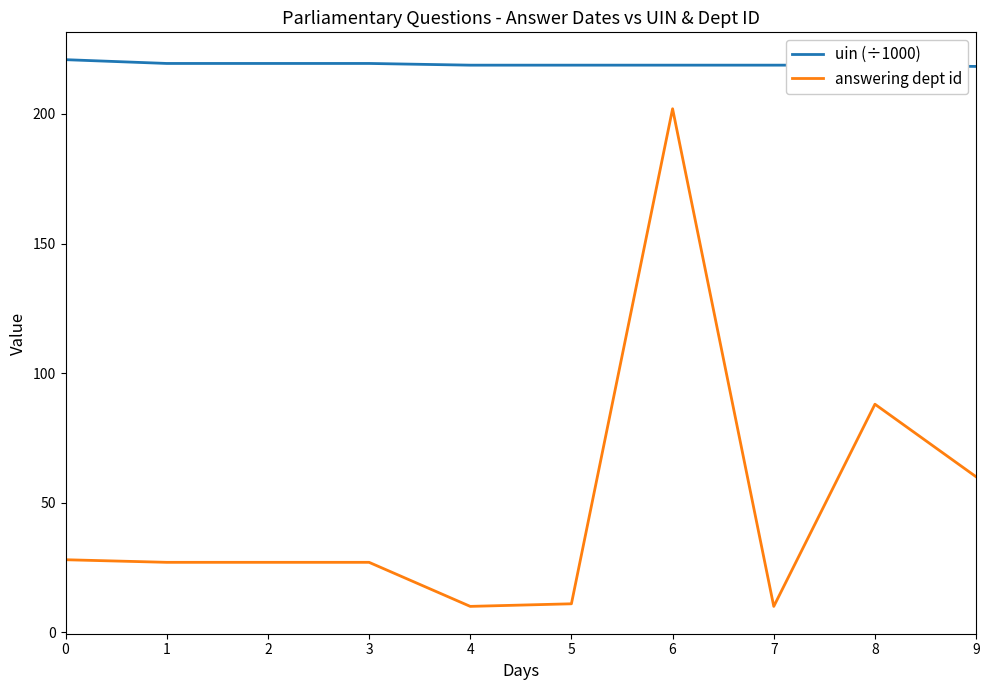

What is the smallest value displayed?

10.0